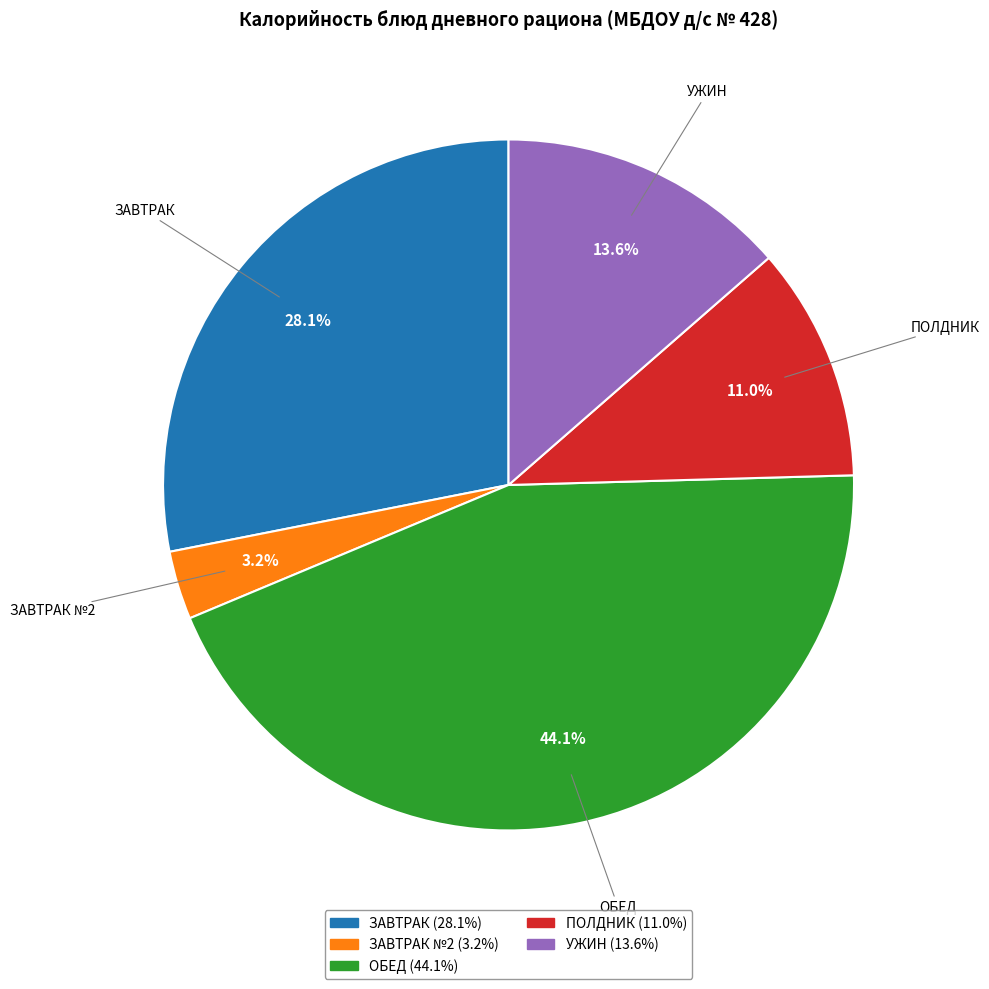

Does any single category account for the majority?

No